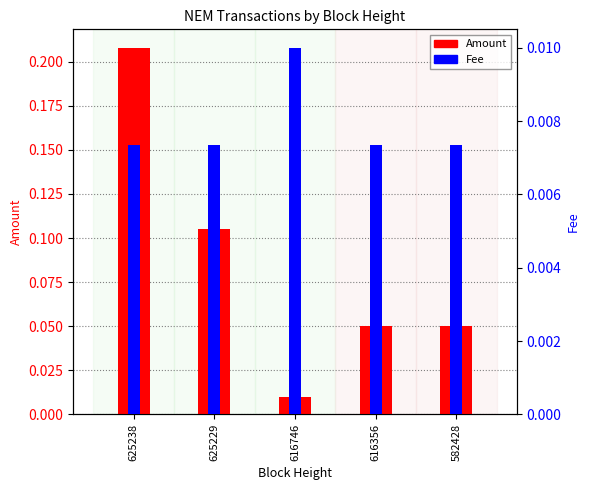

At 625229, list the series in order from smallest to largest.

Fee, Amount